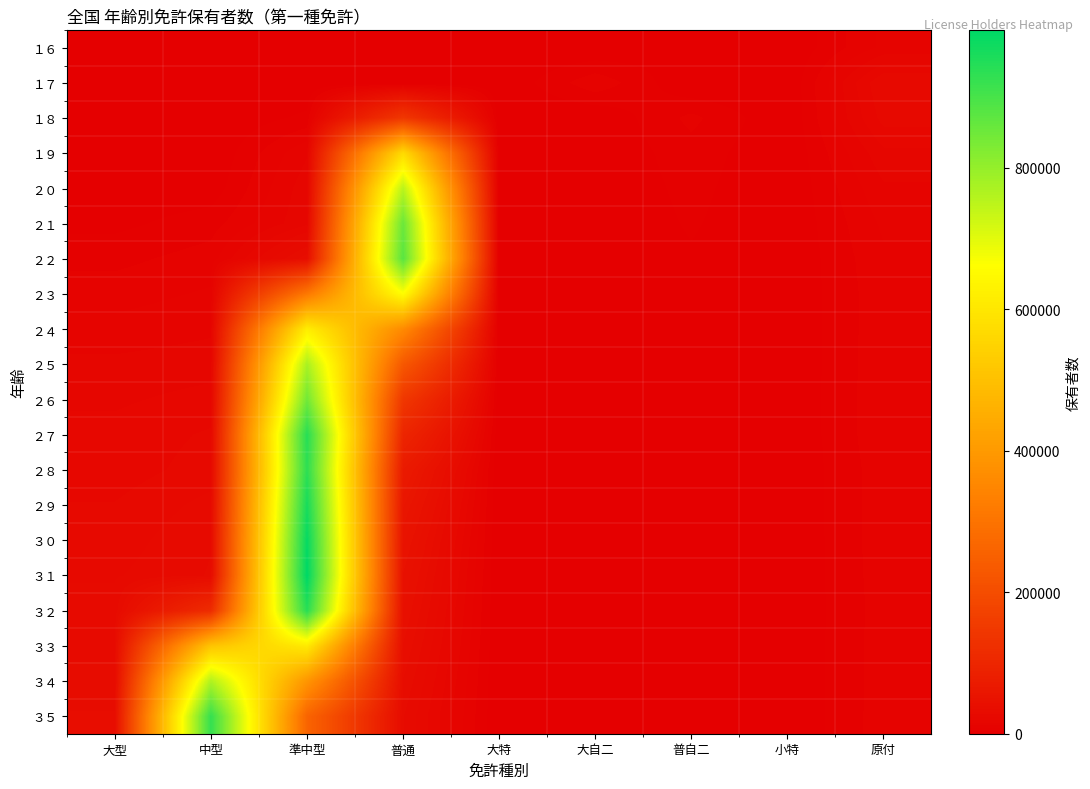

Which series has the widest spread of values?

３１